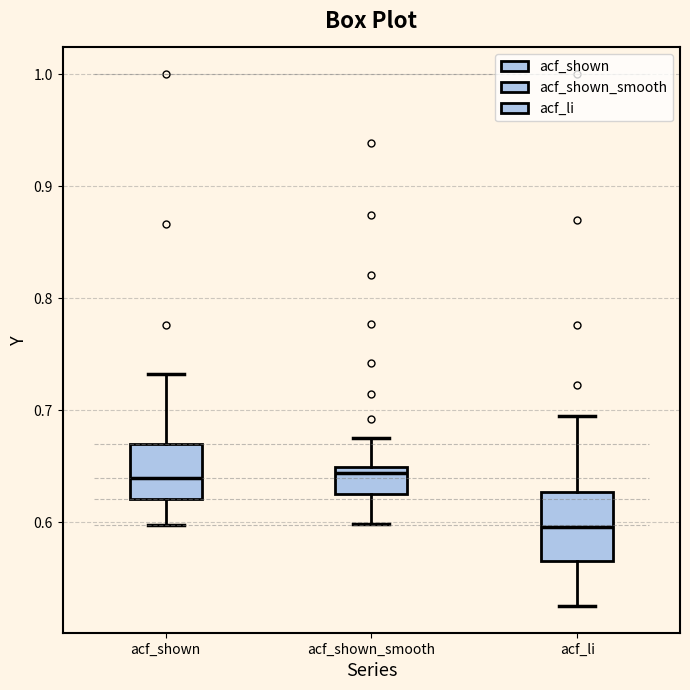

Reading left to right, transcribe this box plot: for each box, give where its median line is, the range the box spans, and where its two whiskers end, as read against the y-axis. The values are not printed on the chart, so give them approximately, as read against the axis.

acf_shown: median 0.64, box 0.62 to 0.67, whiskers 0.60 to 0.73
acf_shown_smooth: median 0.64, box 0.62 to 0.65, whiskers 0.60 to 0.68
acf_li: median 0.60, box 0.57 to 0.63, whiskers 0.53 to 0.70